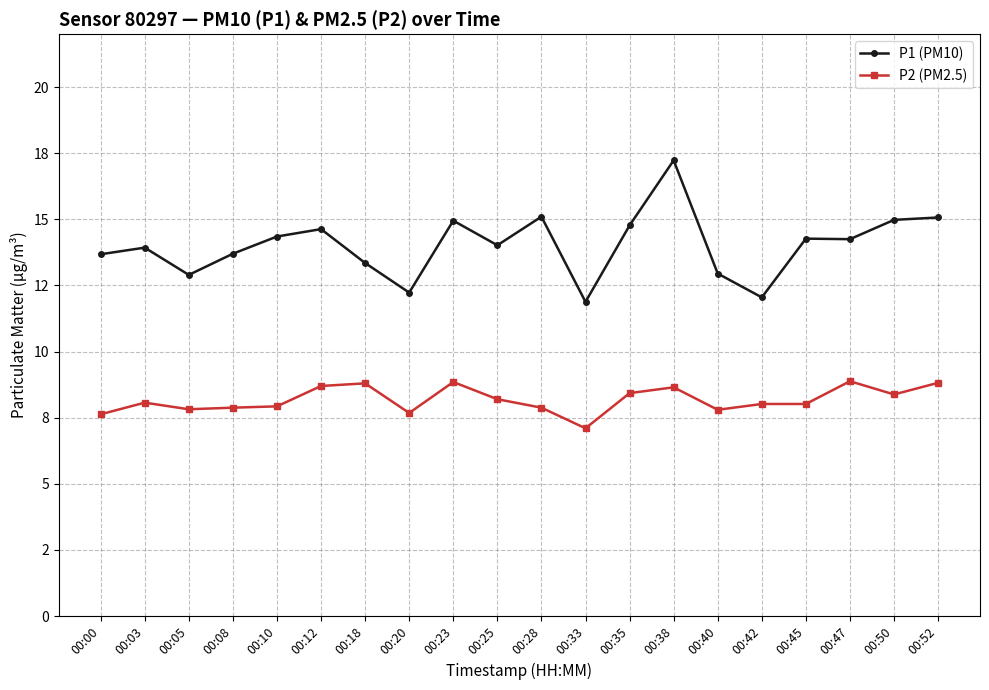

At which category does the chart reach its peak across all series?

00:38